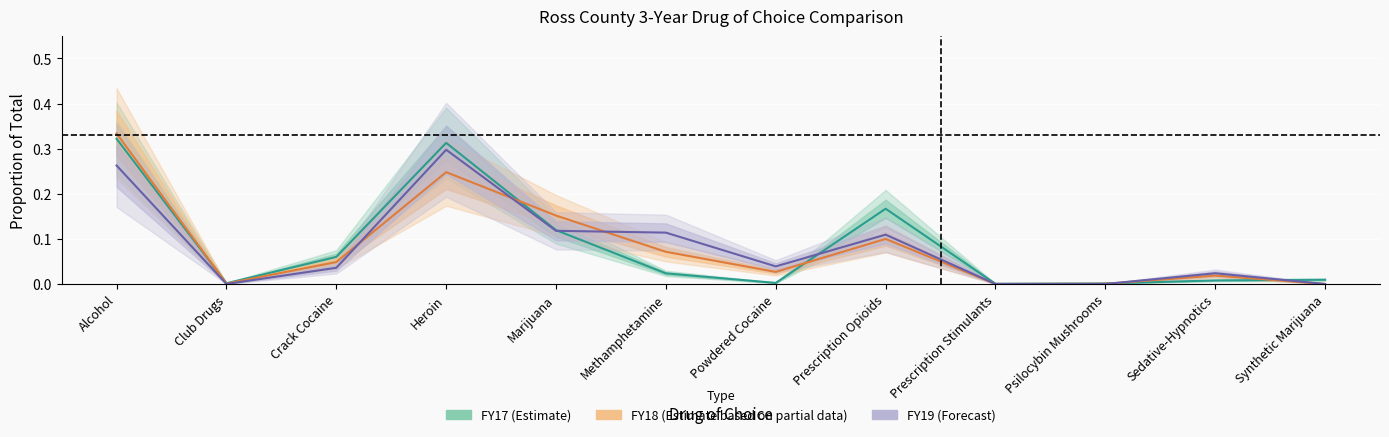

What is the greatest value displayed?

0.3